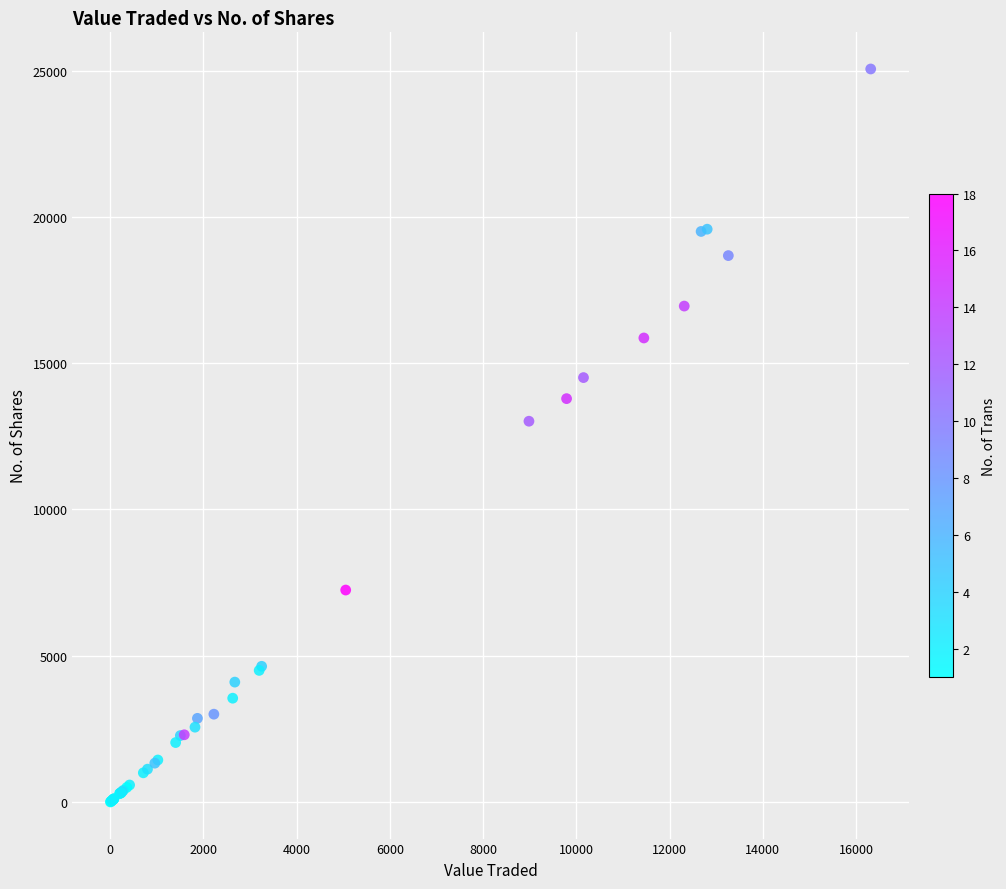

What Y value in the scatter plot is closest to 12528?

13015